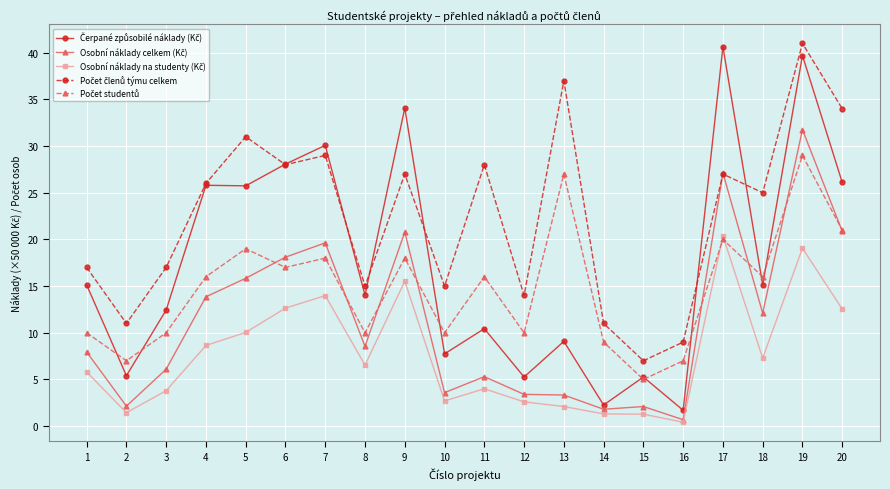

What is the spread (max minus min) of values at 14?

9.7